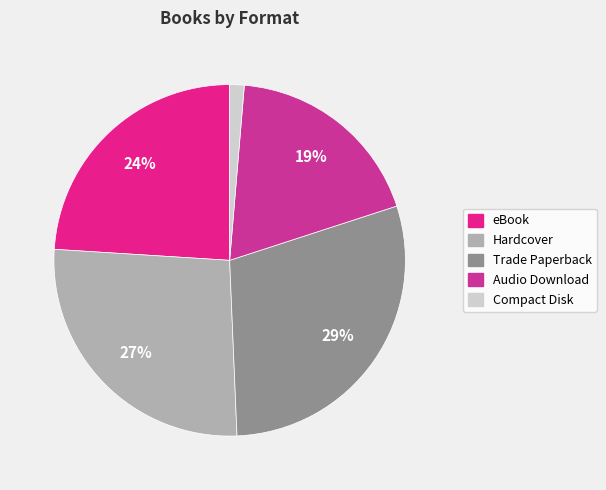

Which category has the biggest portion of the pie?

Trade Paperback